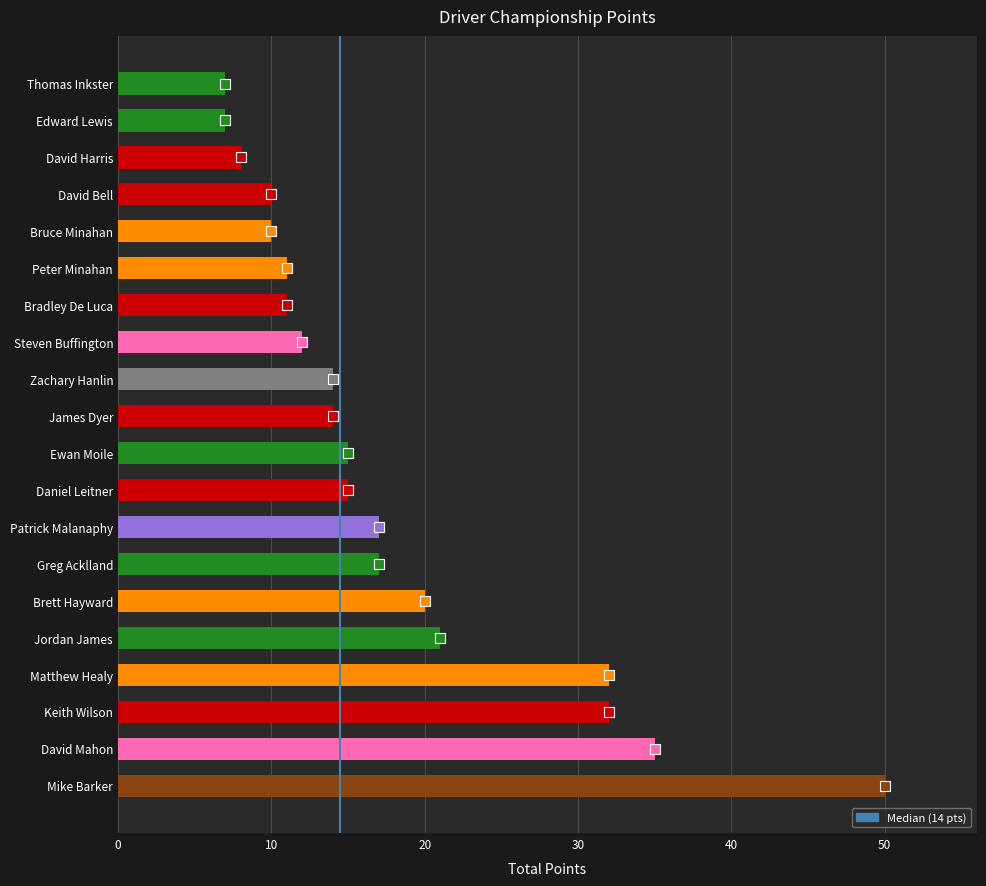

Which has a higher value, David Harris or Brett Hayward?

Brett Hayward